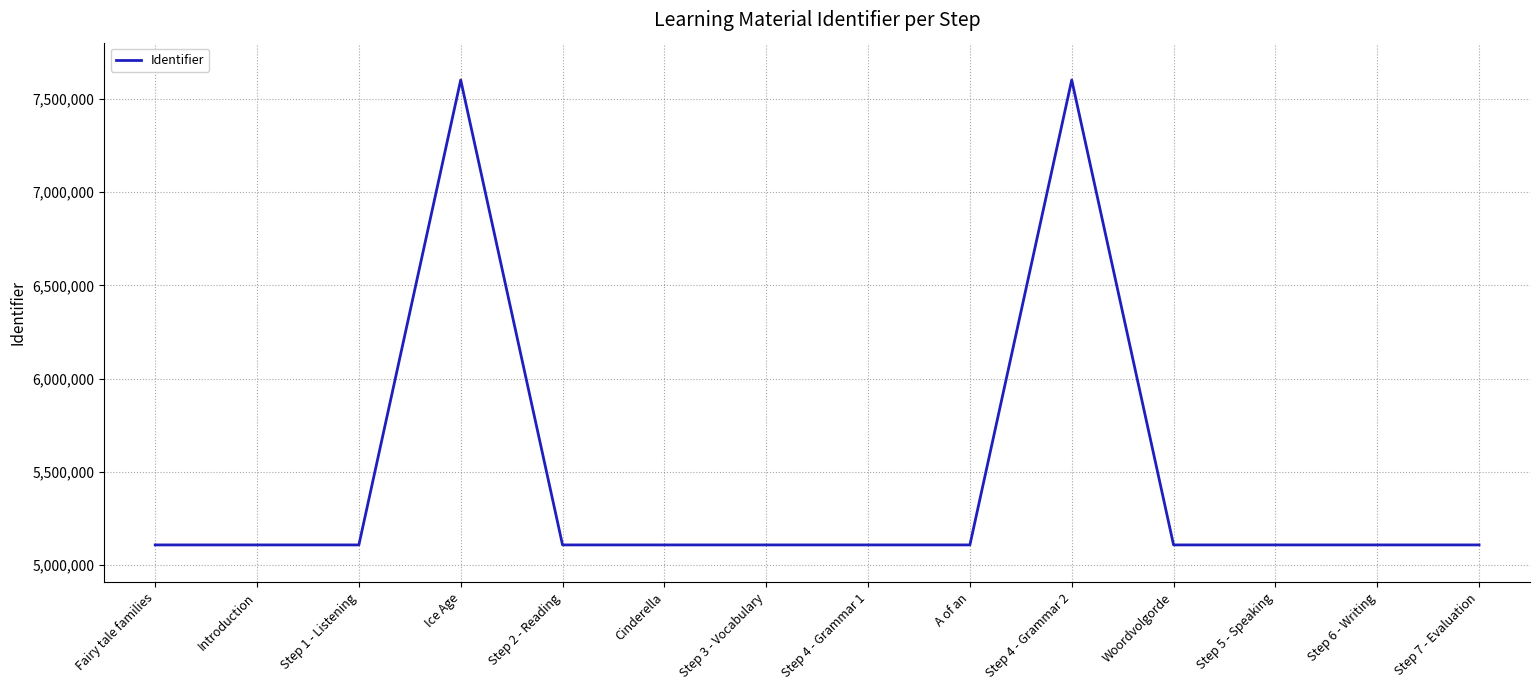

What is the ratio of the value at Step 2 - Reading to the value at Step 1 - Listening?

1.0